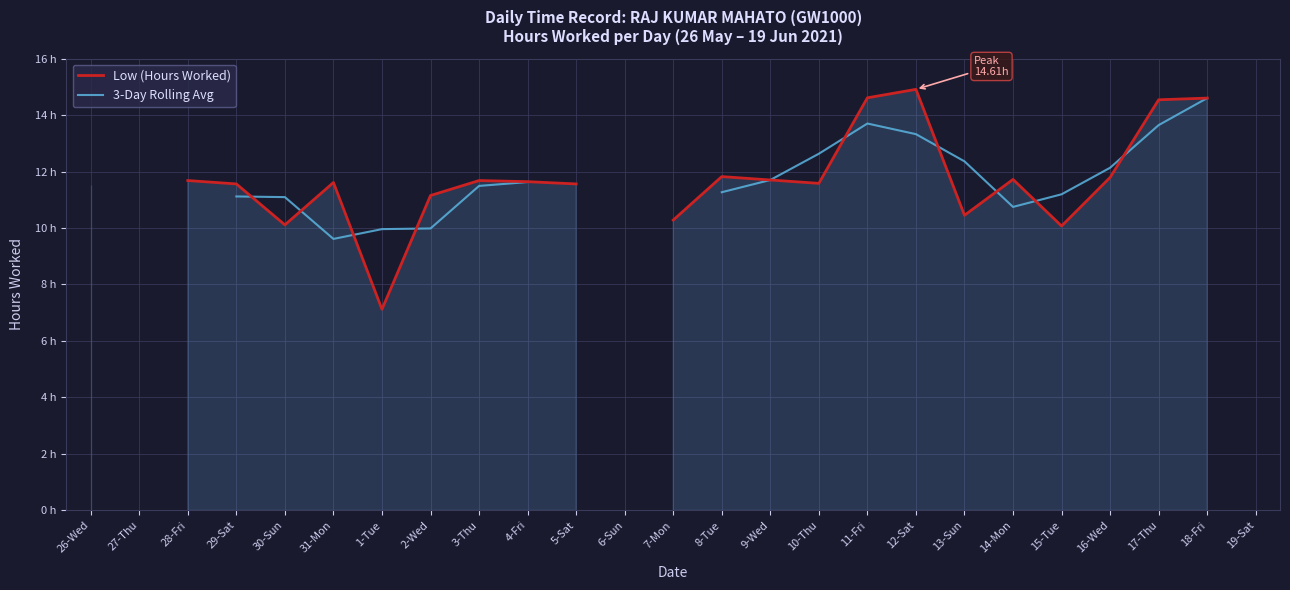

Between 12-Sat and 8-Tue, which is larger?

12-Sat